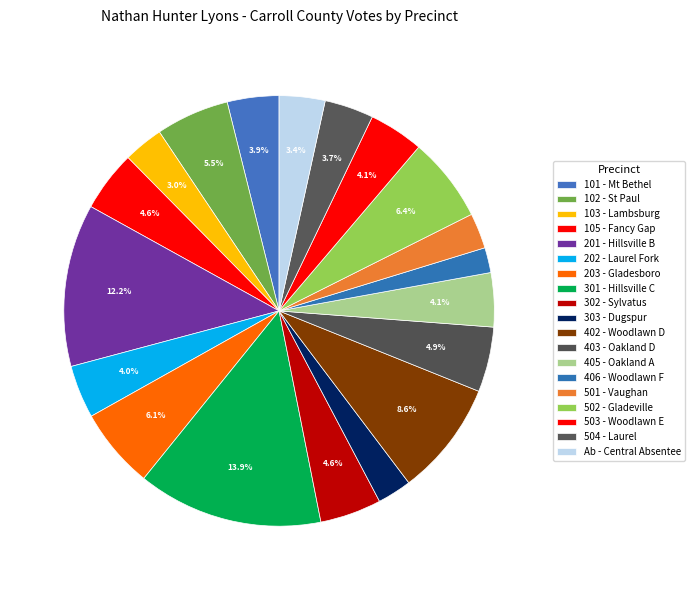

To the nearest percent, what is the average slice percentage?

5%